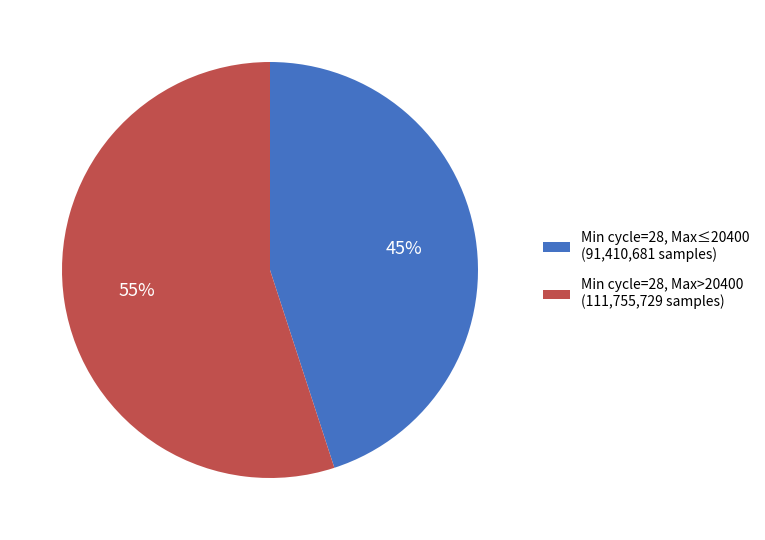

Rank the categories by value from highest to lowest.

Min cycle=28, Max>20400 (111,755,729 samples), Min cycle=28, Max≤20400 (91,410,681 samples)